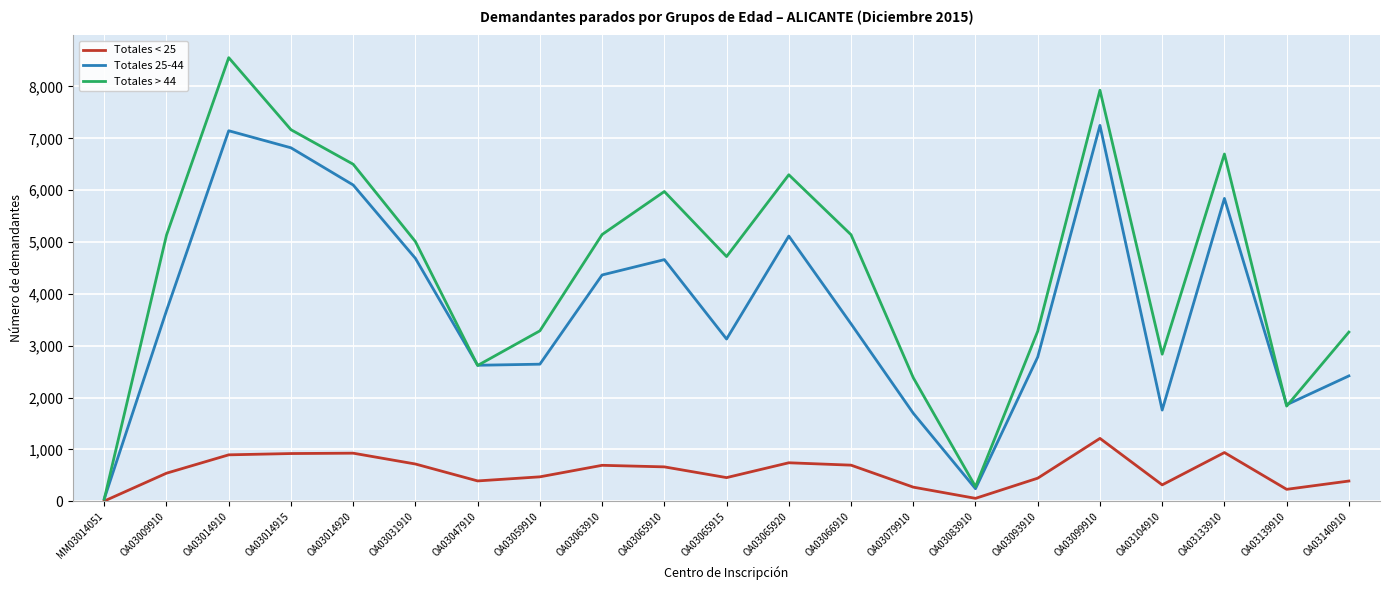

The value of Totales < 25 at OA03133910 is 941. True or false?

True